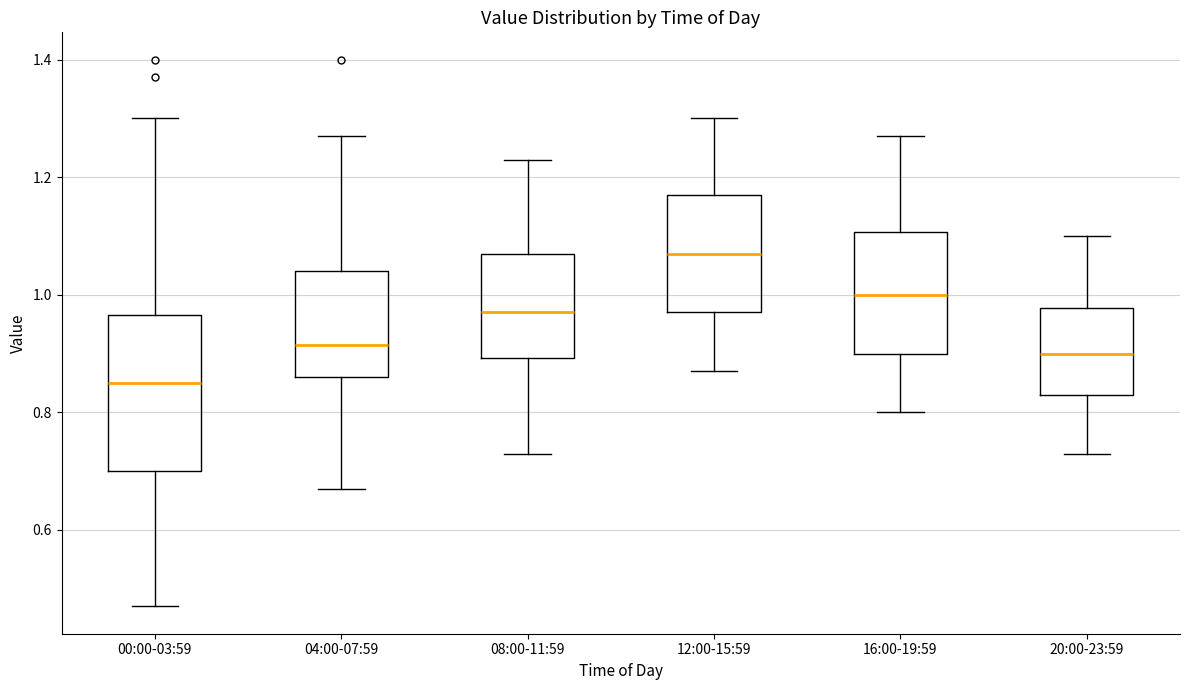

Which box is the tallest, from its lower edge to its upper edge?

00:00-03:59